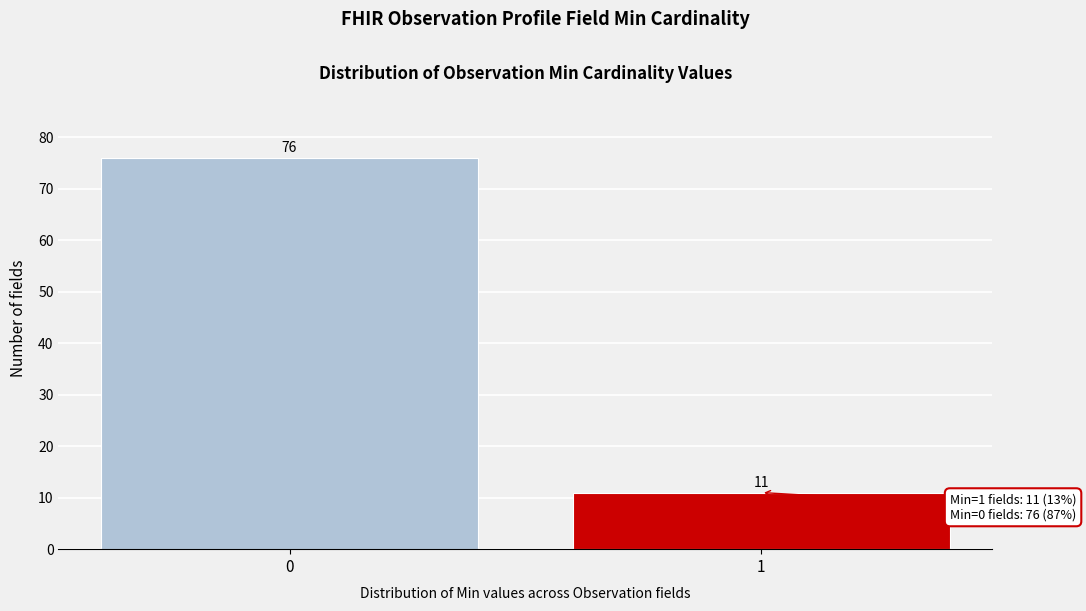

Reading right to left, what are all the values shown in this chart?

1=11	0=76